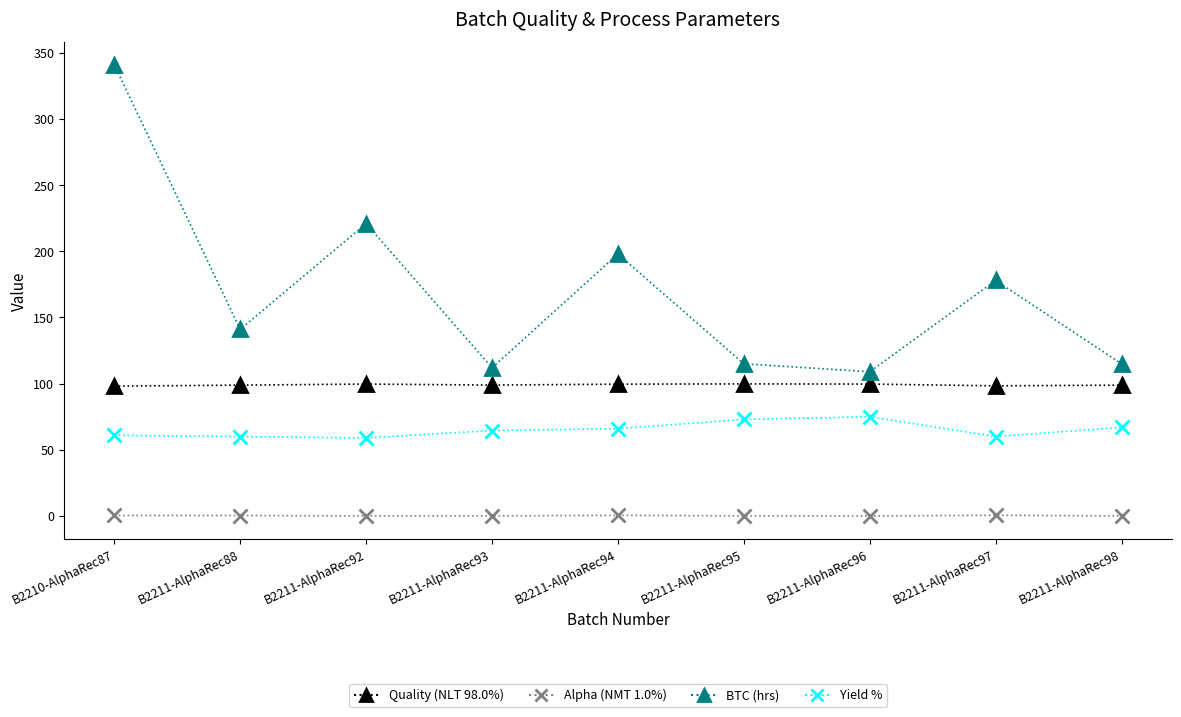

What is the maximum value shown in the chart?

341.0